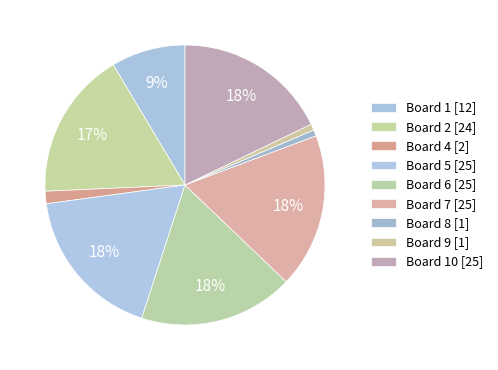

How many segments does this pie chart have?

9